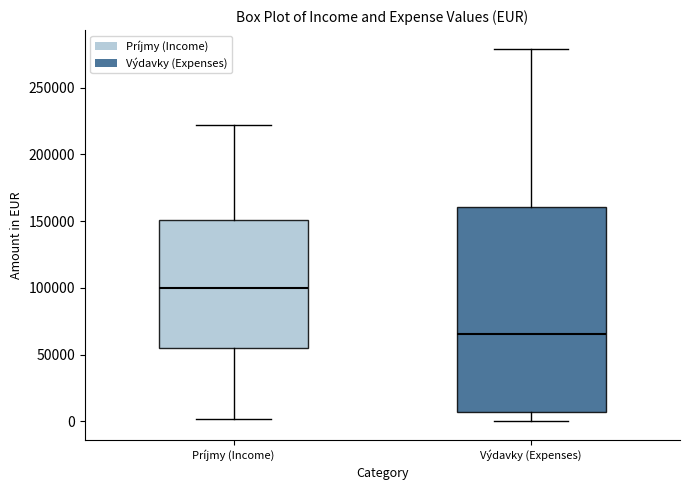

Reading left to right, transcribe this box plot: for each box, give where its median line is, the range the box spans, and where its two whiskers end, as read against the y-axis. The values are not printed on the chart, so give them approximately, as read against the axis.

Príjmy (Income): median 100000, box 55000 to 150000, whiskers 0 to 220000
Výdavky (Expenses): median 65000, box 5000 to 160000, whiskers 0 to 280000